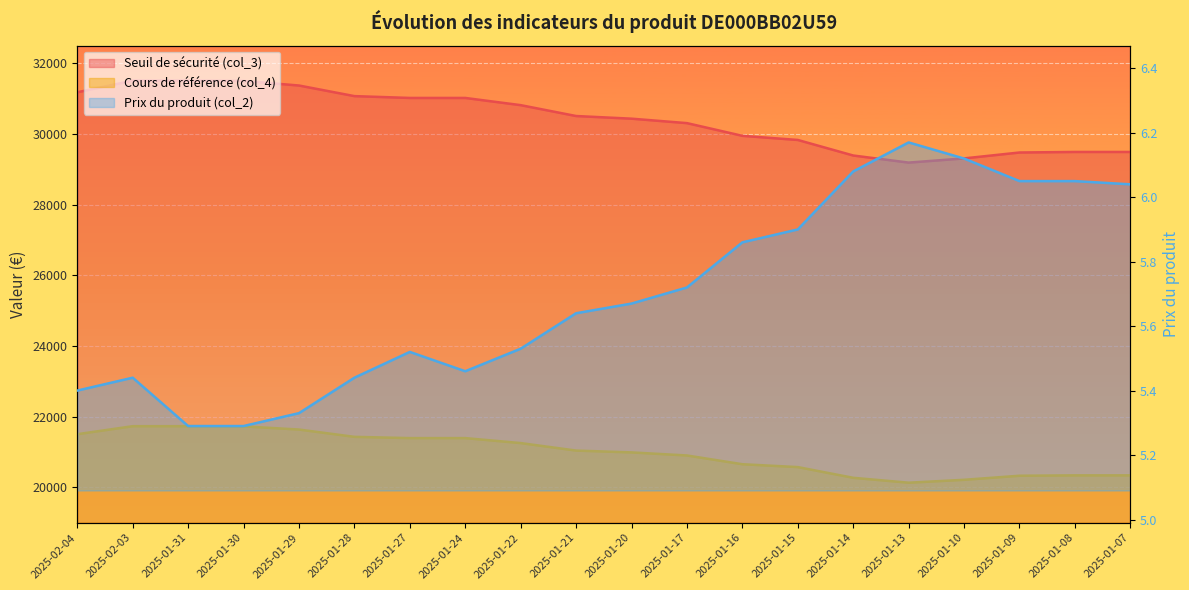

How many lines are shown in the chart?

3